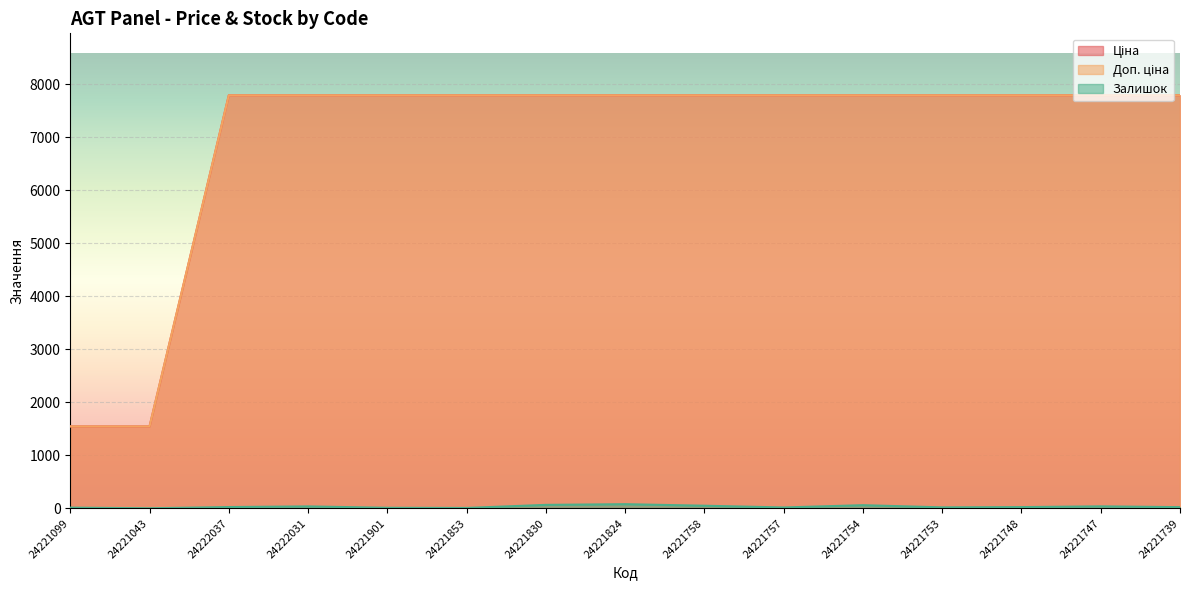

Reading right to left, extract all data points from this chart.

Ціна: 24221739=7792.9	24221747=7792.9	24221748=7792.9	24221753=7792.9	24221754=7792.9	24221757=7792.9	24221758=7792.9	24221824=7792.9	24221830=7792.9	24221853=7792.9	24221901=7792.9	24222031=7792.9	24222037=7792.9	24221043=1548.0	24221099=1548.0
Доп. ціна: 24221739=7792.9	24221747=7792.9	24221748=7792.9	24221753=7792.9	24221754=7792.9	24221757=7792.9	24221758=7792.9	24221824=7792.9	24221830=7792.9	24221853=7792.9	24221901=7792.9	24222031=7792.9	24222037=7792.9	24221043=1547.7	24221099=1547.7
Залишок: 24221739=25.0	24221747=40.0	24221748=26.0	24221753=21.0	24221754=62.0	24221757=19.0	24221758=52.0	24221824=81.0	24221830=68.0	24221853=10.0	24221901=13.0	24222031=39.0	24222037=27.0	24221043=4.0	24221099=16.0